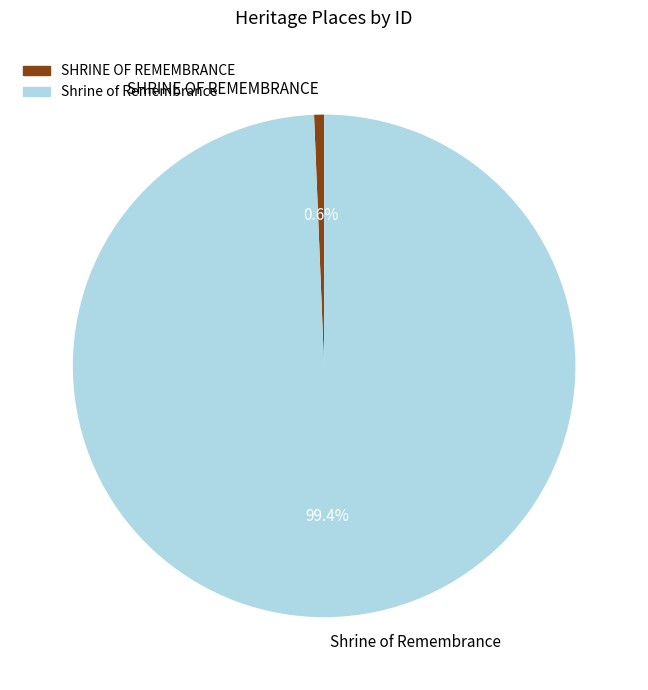

To the nearest percent, what is the difference between the Shrine of Remembrance and SHRINE OF REMEMBRANCE slice percentages?

99%